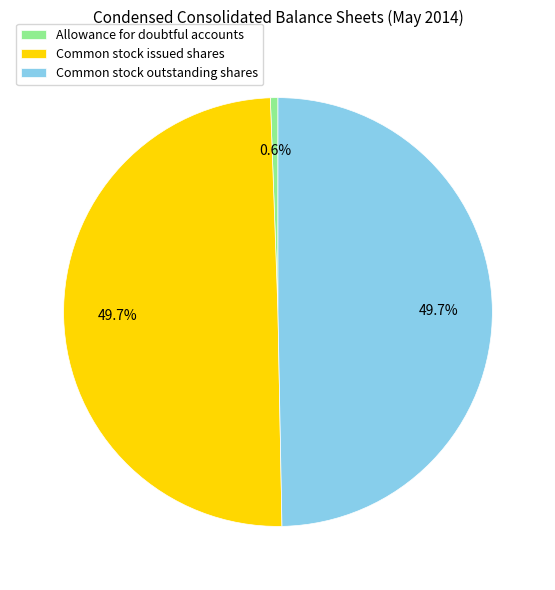

Is Allowance for doubtful accounts the majority of the pie?

No